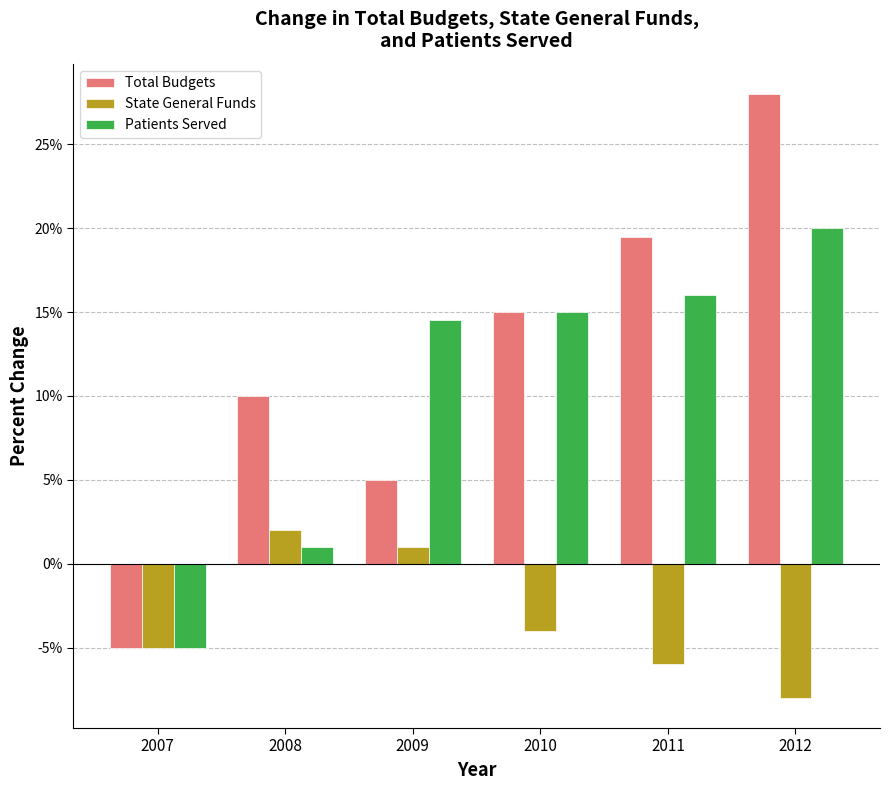

List the labels in order of Total Budgets value, largest first.

2012, 2011, 2010, 2008, 2009, 2007